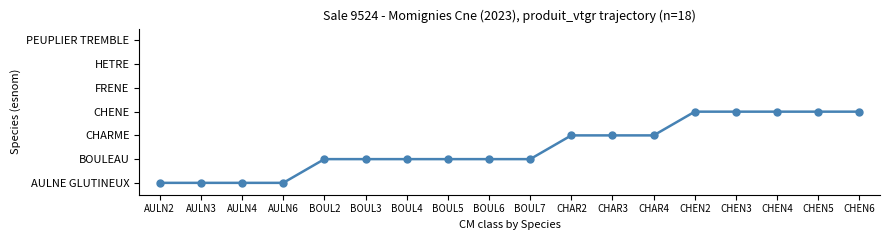

Which category has the lowest value across all series?

AULN2